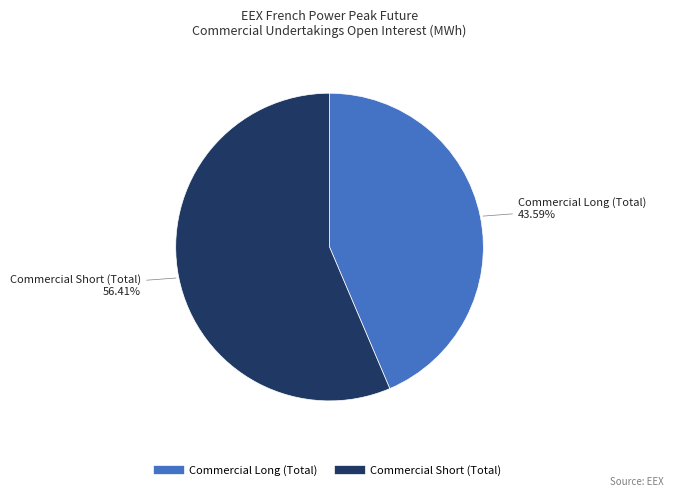

What is the smallest slice in the pie chart?

Commercial Long (Total)